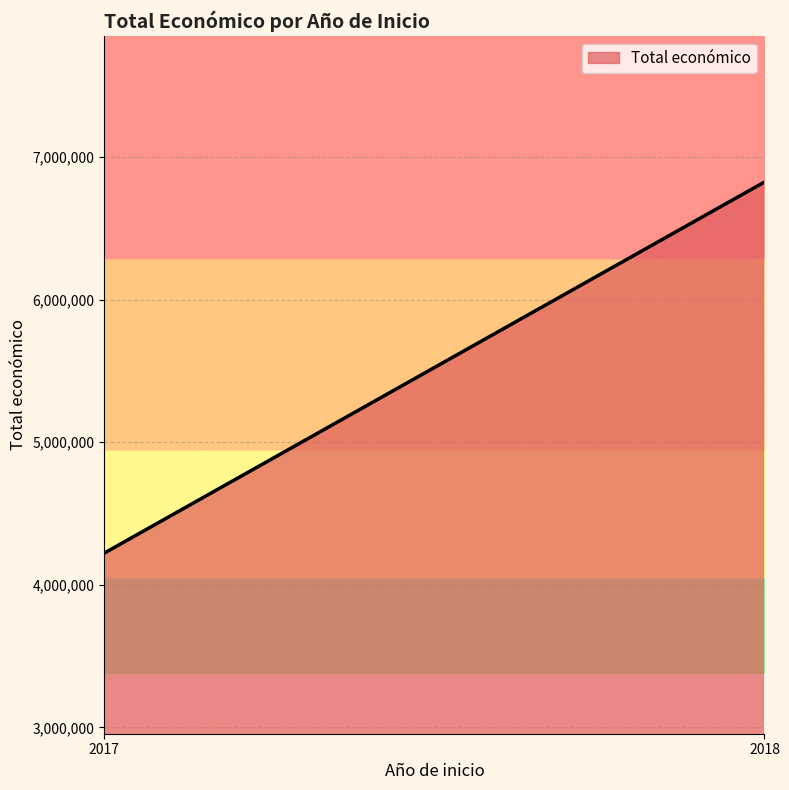

Rank the categories by value from lowest to highest.

2017, 2018